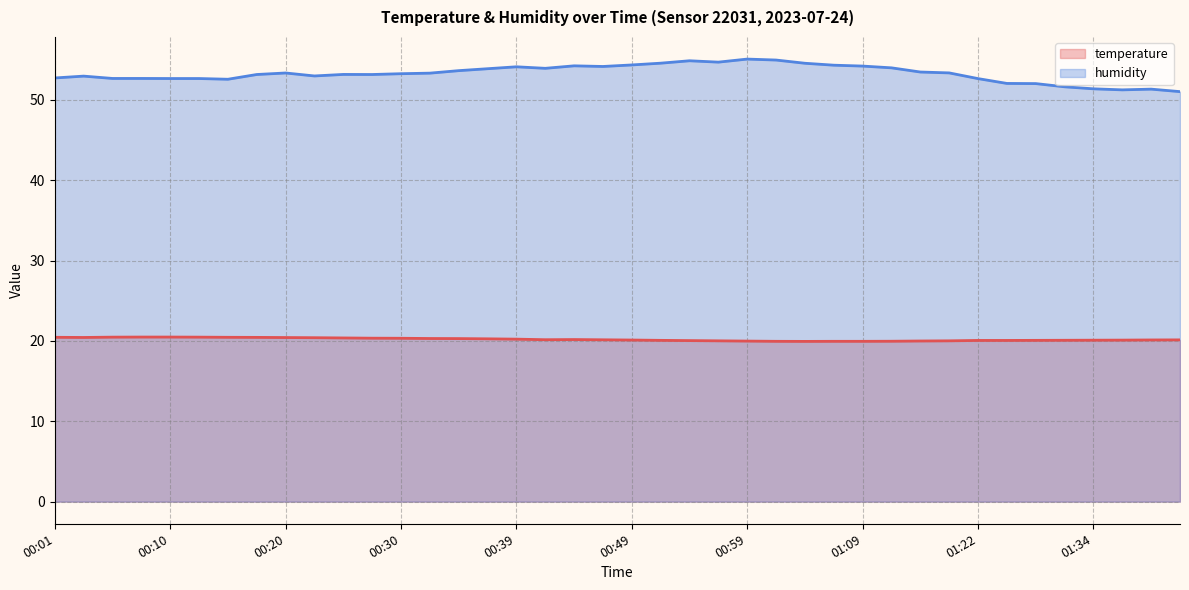

Which category has the highest value in the temperature series?

00:08